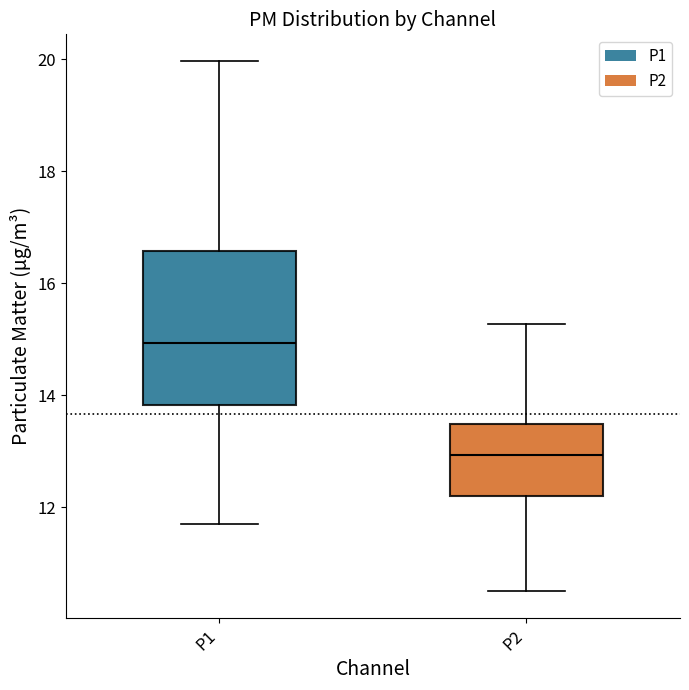

Which box is the tallest, from its lower edge to its upper edge?

P1